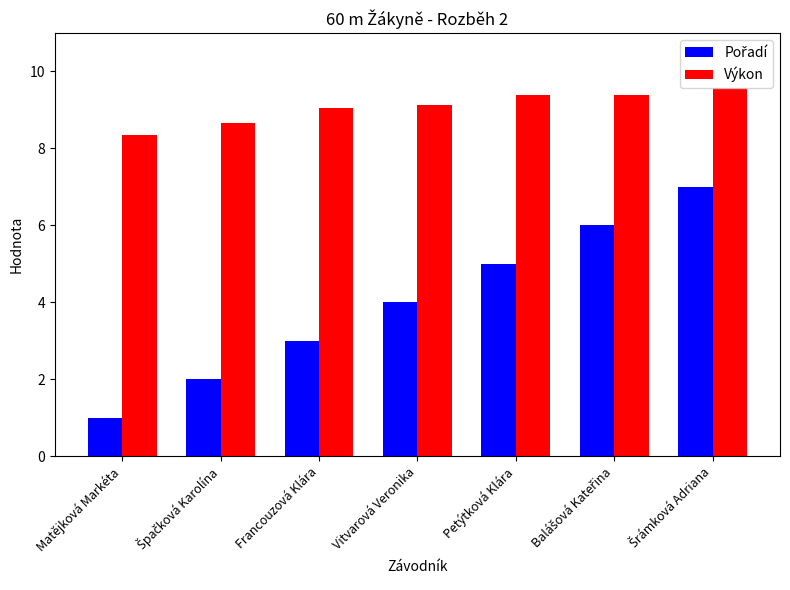

What is the sum of all Výkon values?

63.5